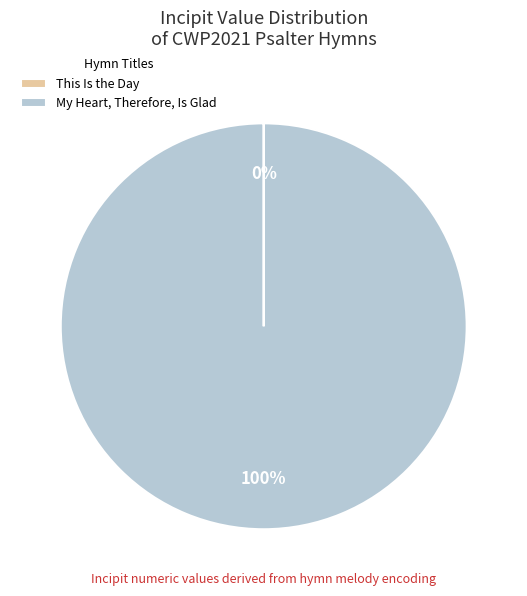

What percentage is the My Heart, Therefore, Is Glad slice, to the nearest percent?

100%